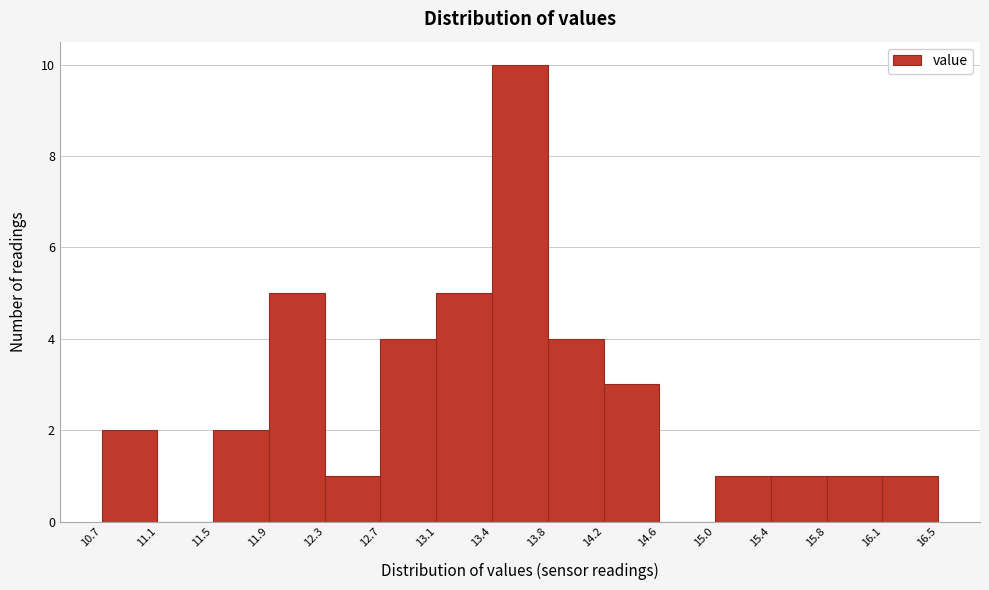

How tall is the bar that spans 12.3 to 12.7 on the x-axis? The values are not printed on the chart, so give them approximately, as read against the axis.

1